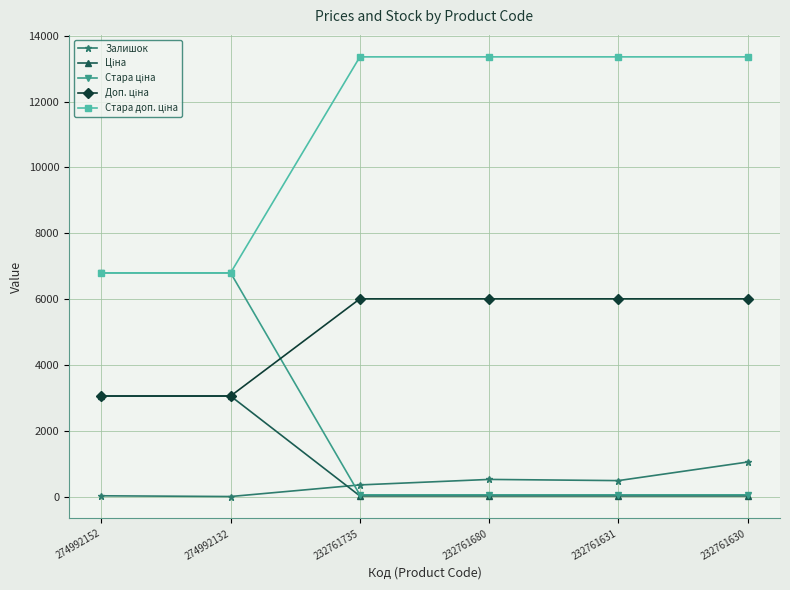

What is the value of the Залишок point at the 6th from the left?

1056.0